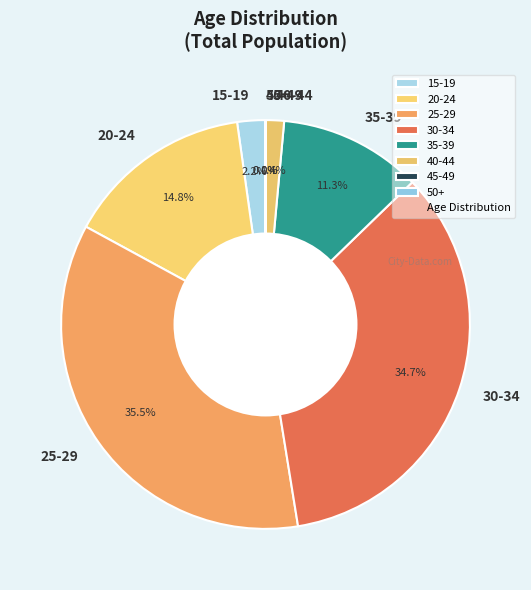

What percentage do 30-34 and 40-44 together represent?

36.1%